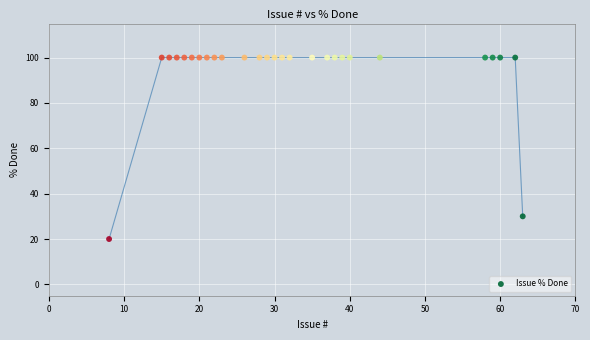

What Y value in the scatter plot is closest to 60?

30